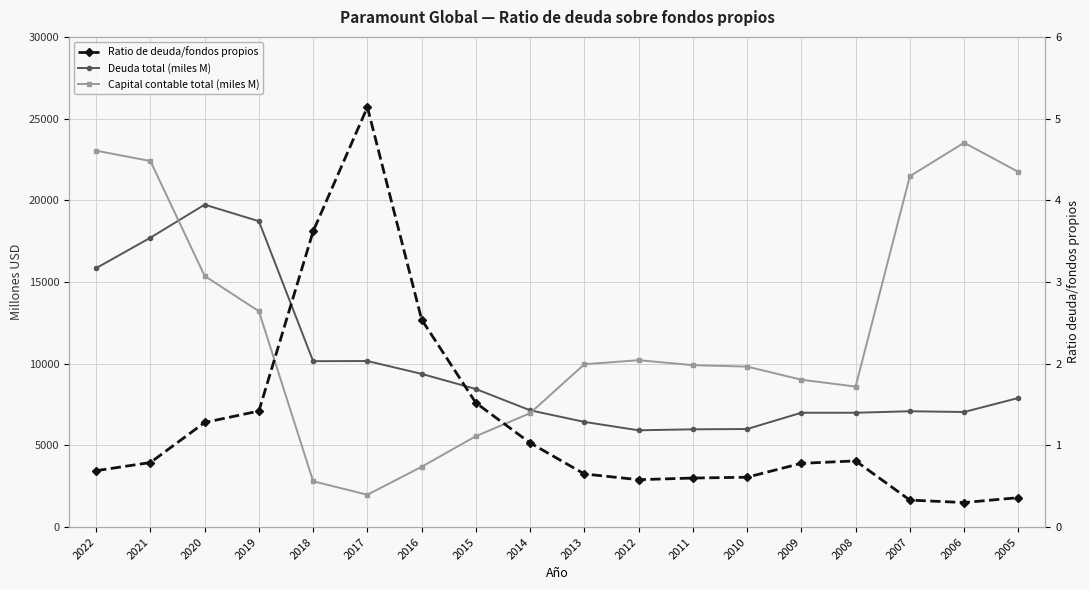

What is the value of the Deuda total (miles M) point at the 15th from the left?

6996.0